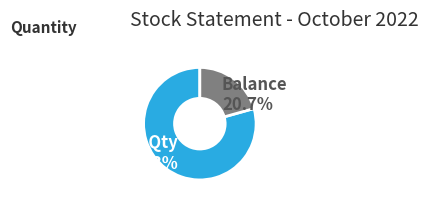

Which has a higher value, Balance or Received Qty?

Received Qty